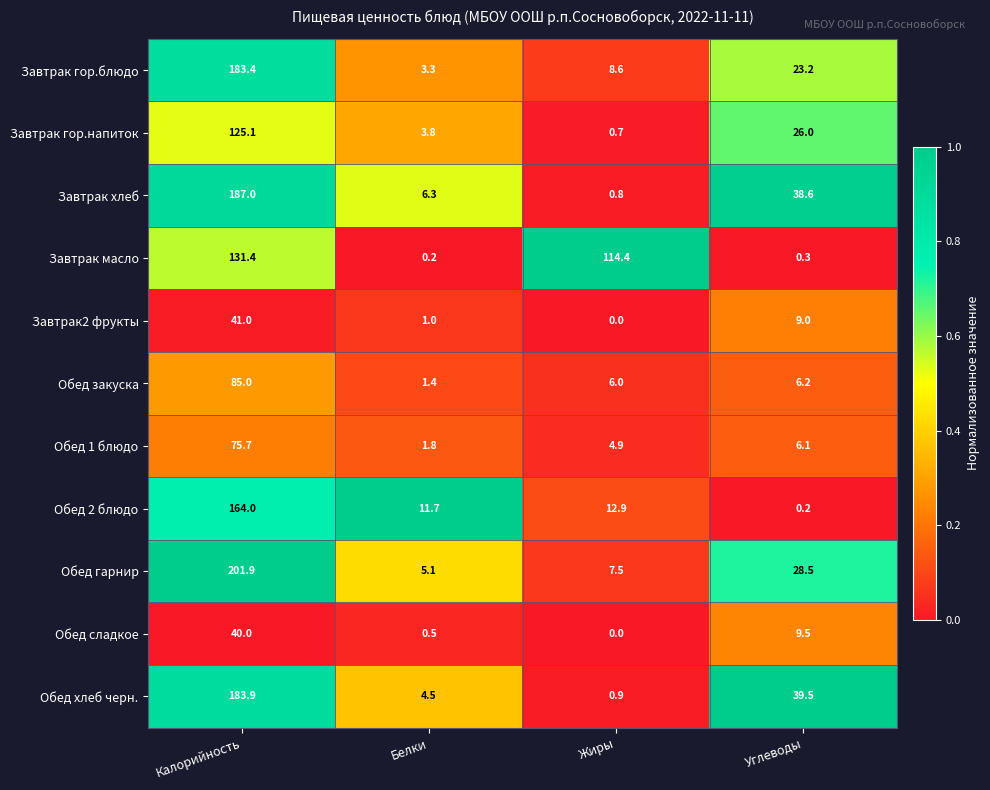

List the series in order of their peak value, lowest first.

Обед сладкое, Завтрак2 фрукты, Обед 1 блюдо, Обед закуска, Завтрак гор.напиток, Завтрак масло, Обед 2 блюдо, Завтрак гор.блюдо, Обед хлеб черн., Завтрак хлеб, Обед гарнир